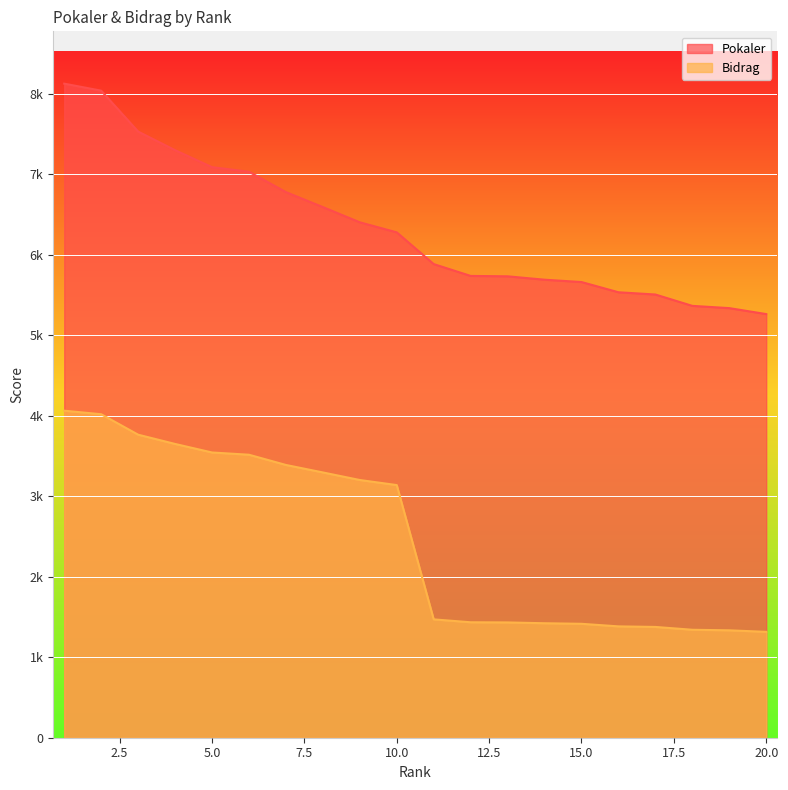

What is the sum of the Pokaler values at 9 and 15?

12062